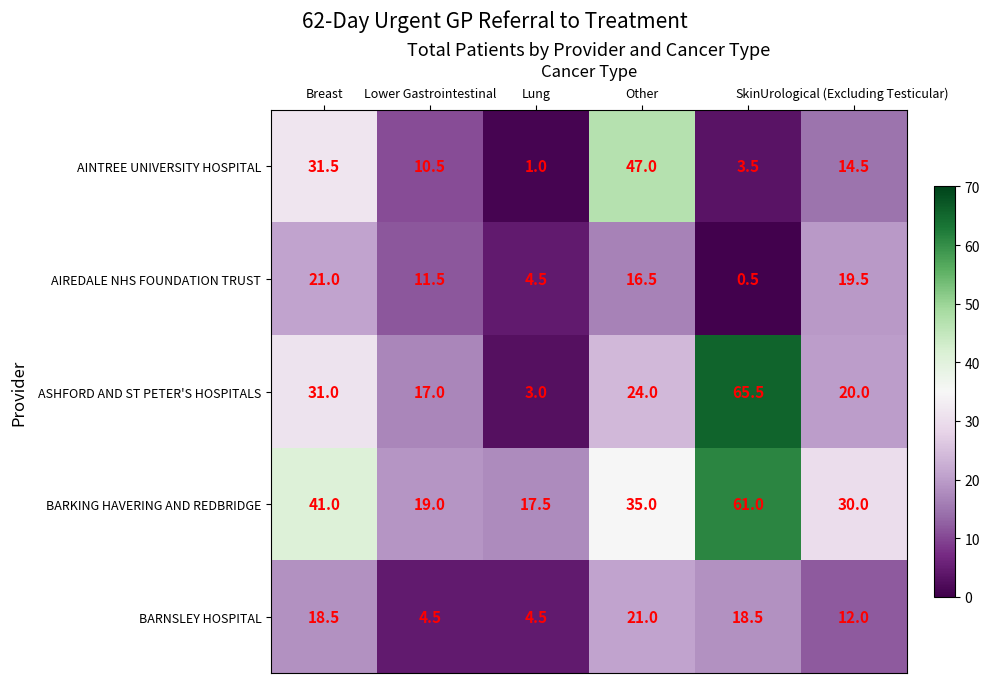

The BARNSLEY HOSPITAL series shows 6.2 at Other. True or false?

False